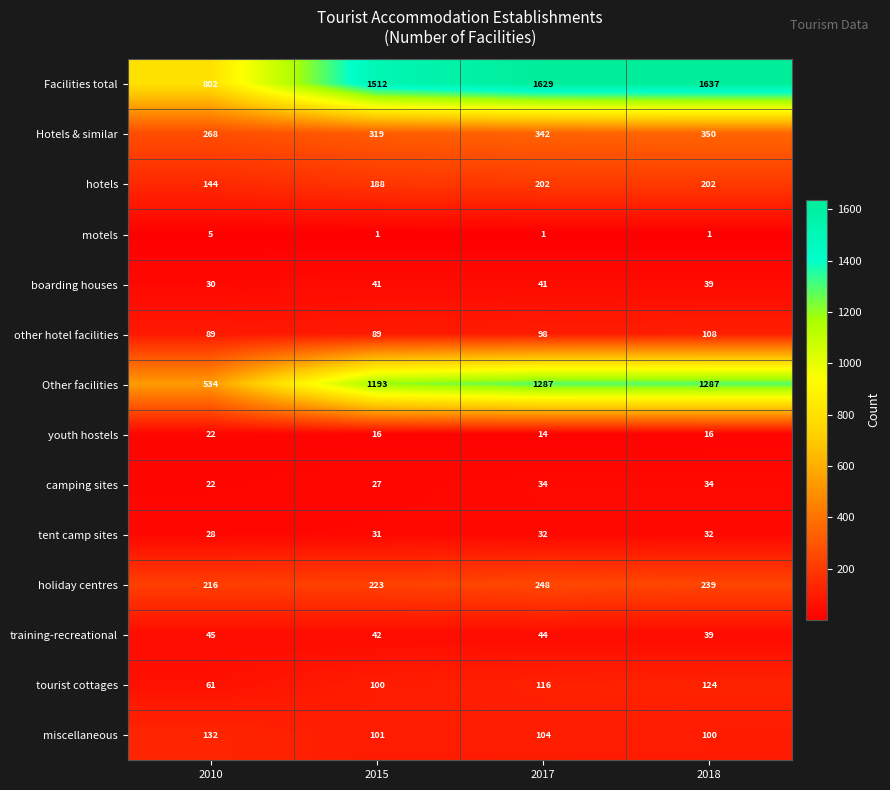

The value of Facilities total at 2018 is 825. True or false?

False